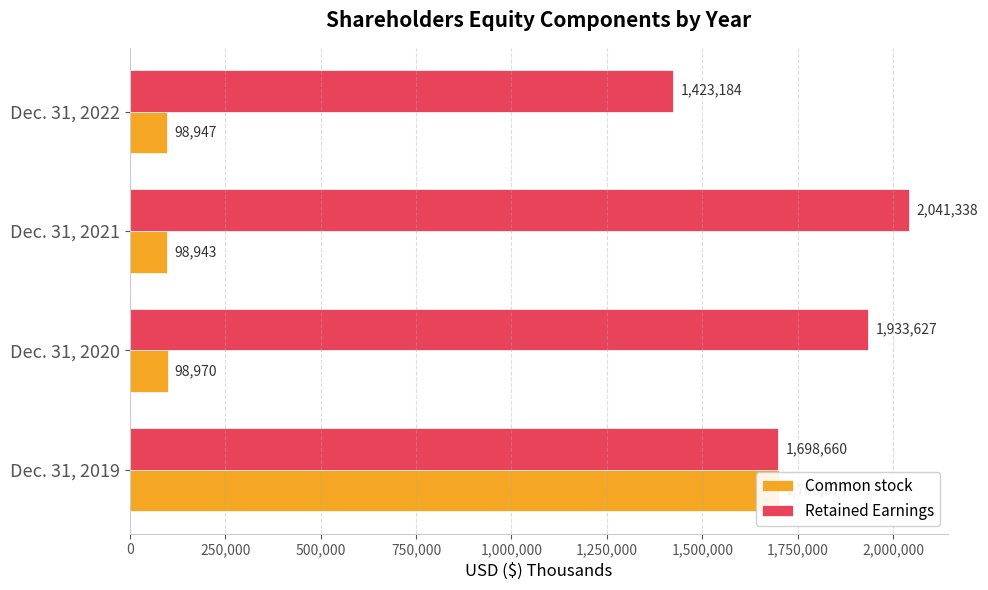

What is the minimum value shown in the chart?

98943